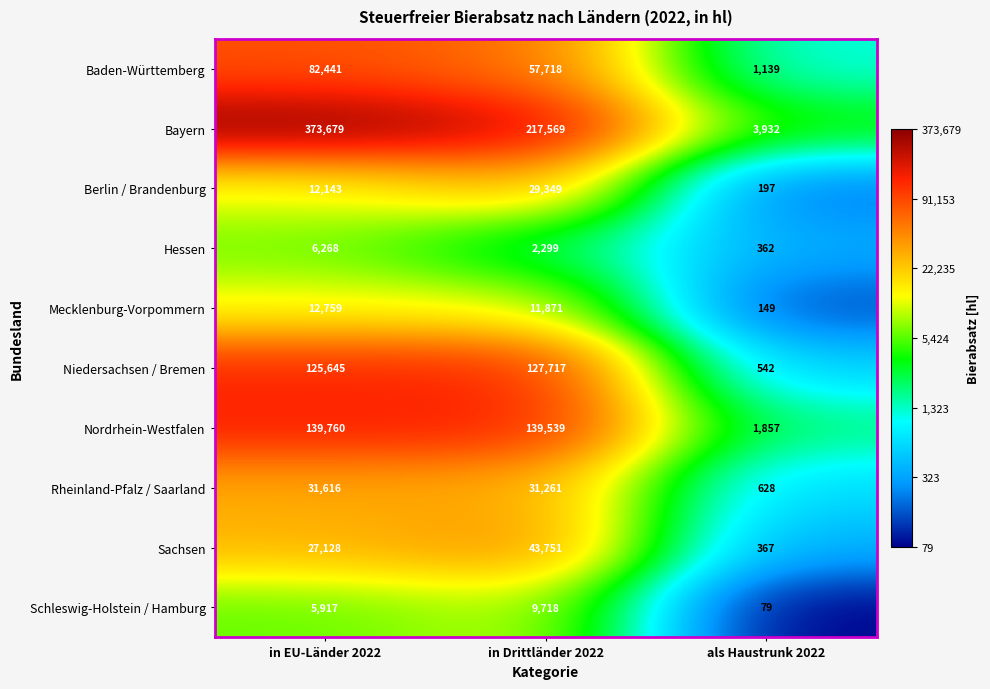

Which label corresponds to the largest value in the chart?

in EU-Länder 2022